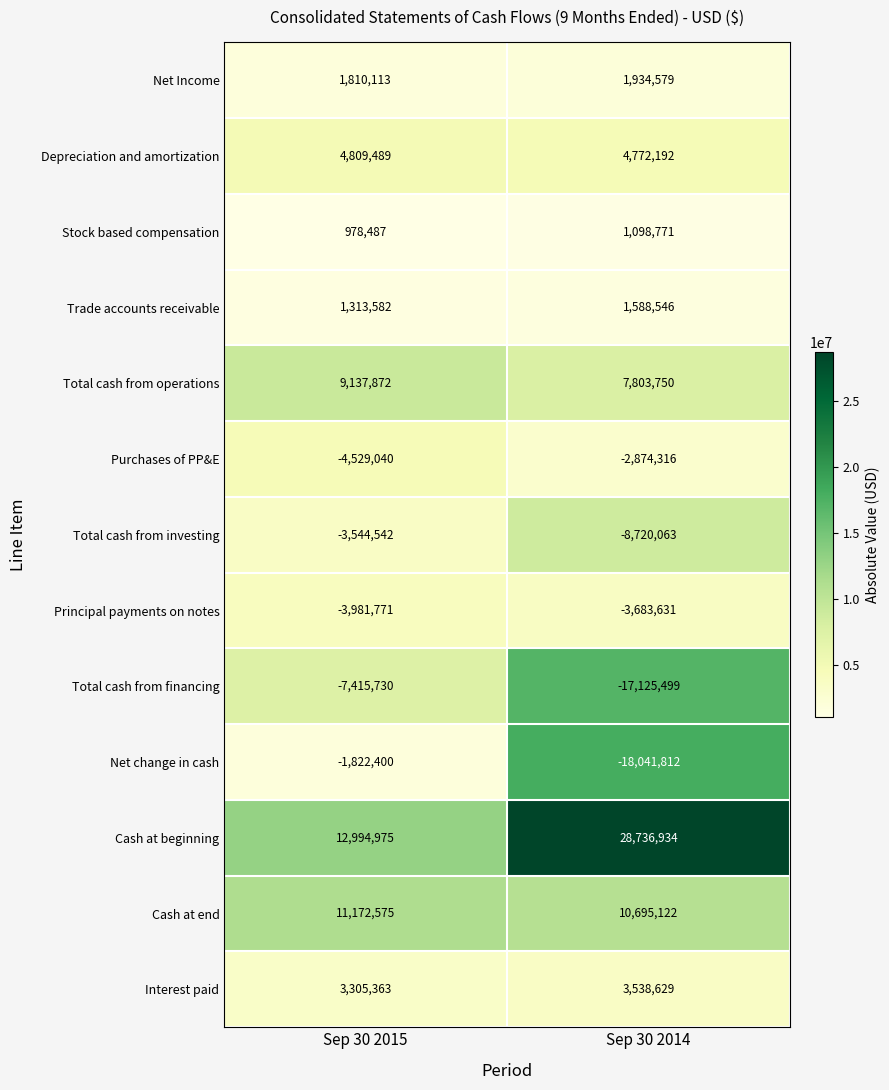

What is the difference between the maximum and minimum values in the Depreciation and amortization series?

37297